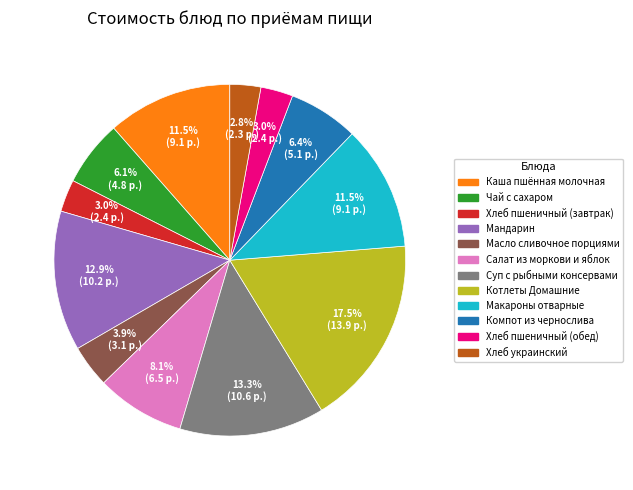

Approximately how many times larger is the value at Хлеб пшеничный (обед) compared to Каша пшённая молочная?

0.3